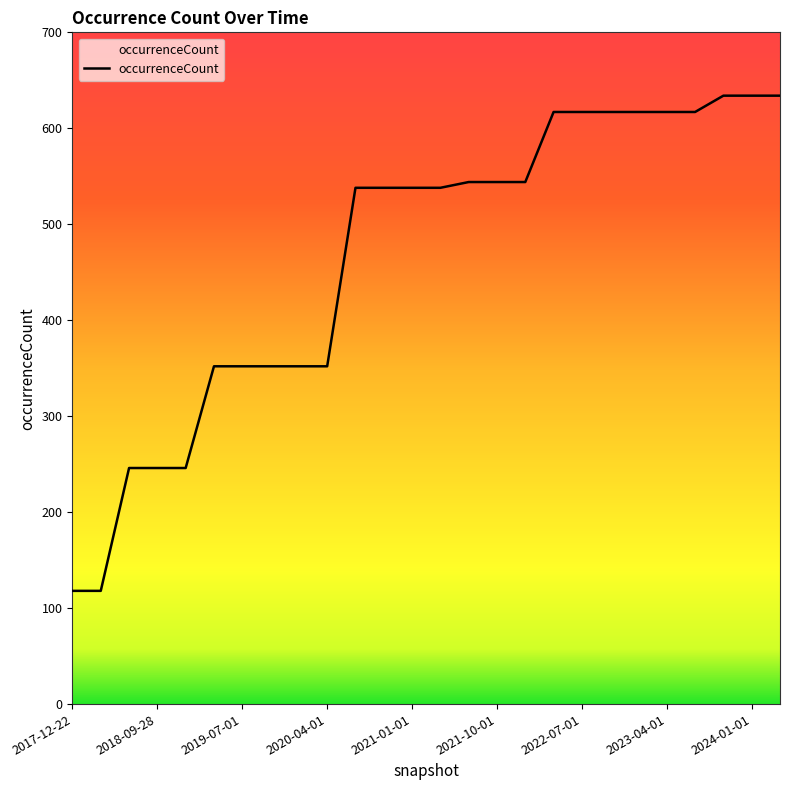

What is the greatest value displayed?

634